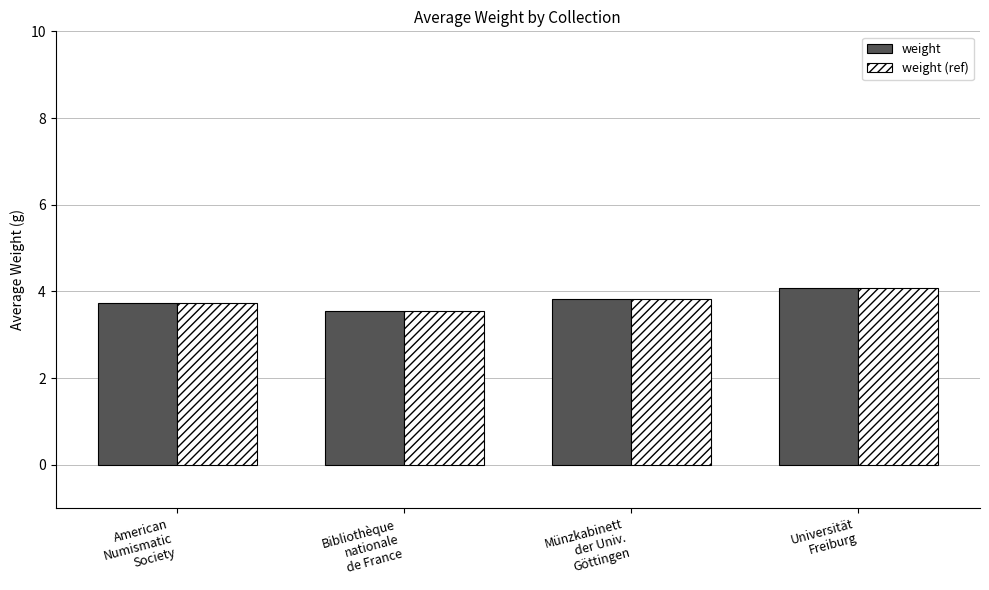

What is the highest value of the weight series?

4.1